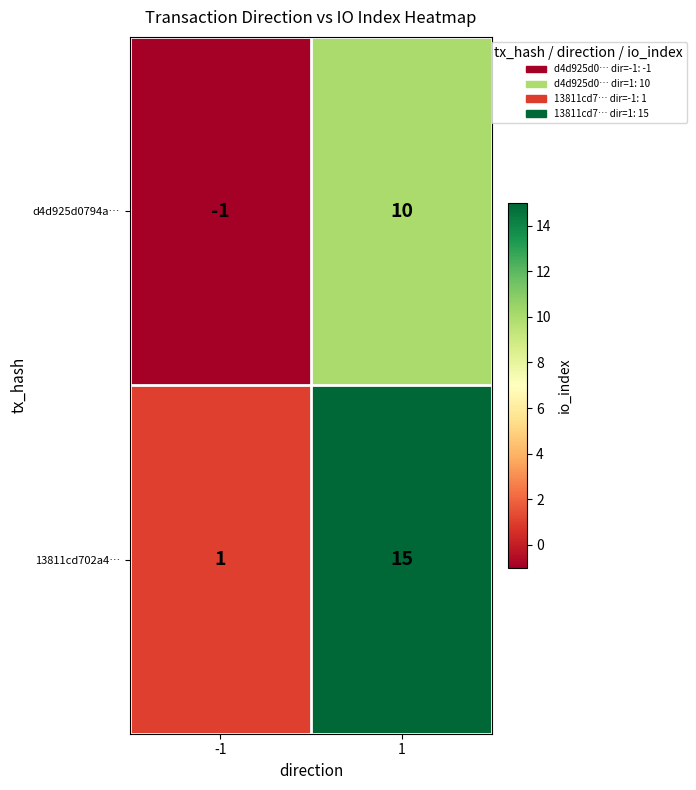

The value of d4d925d0794a… at 1 is 10. True or false?

True